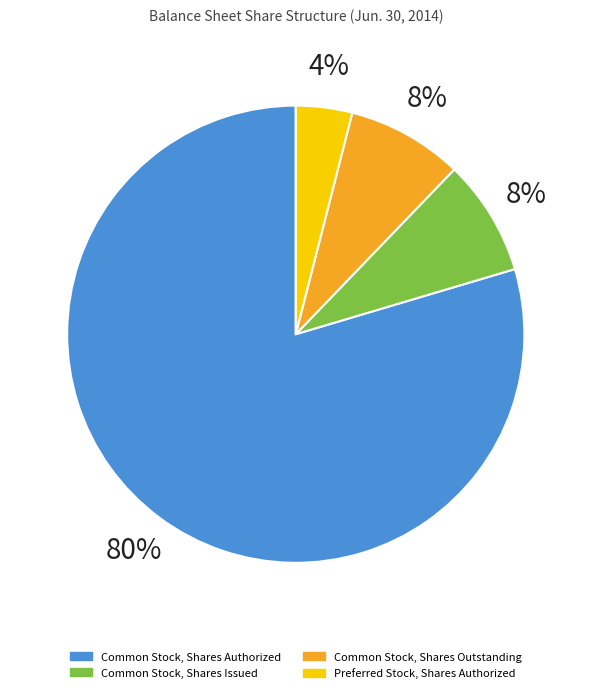

How many segments does this pie chart have?

4